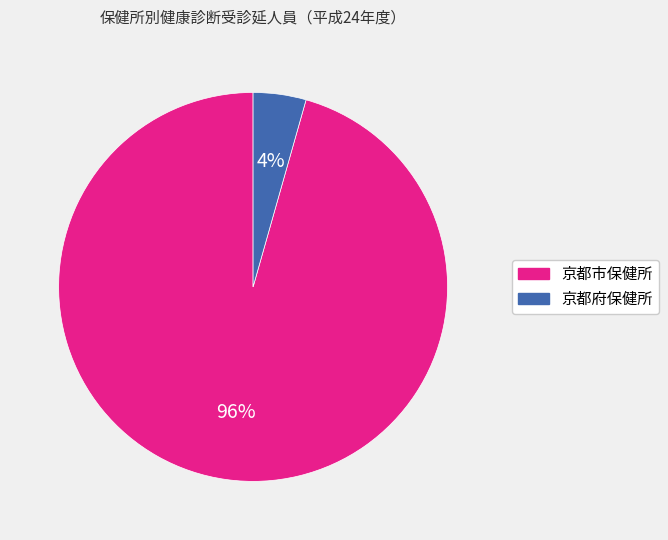

Is the sum of 京都府保健所 and 京都市保健所 greater than half?

Yes